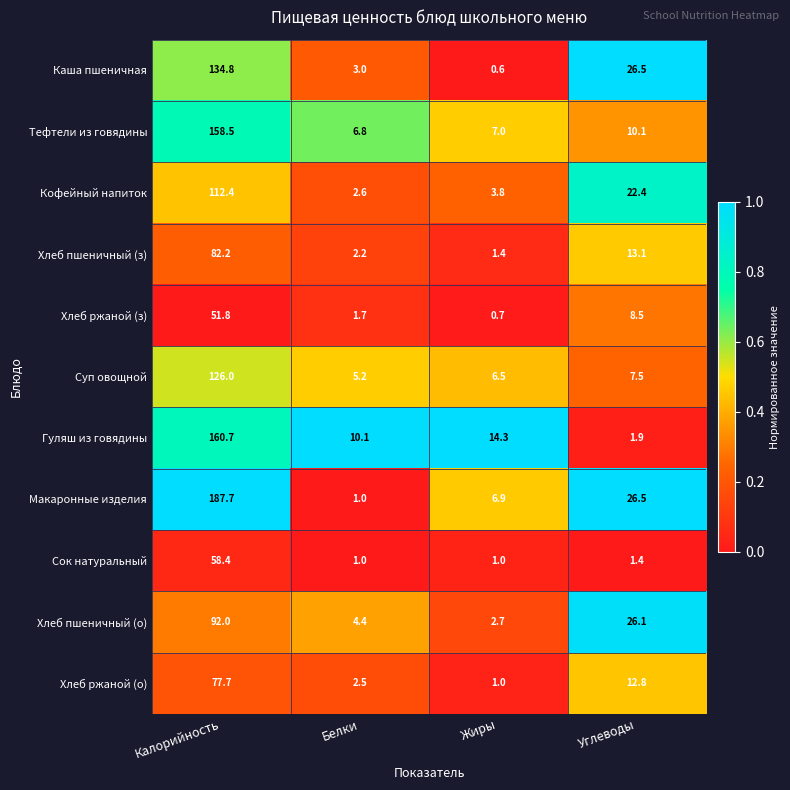

Which series has the largest total across all categories?

Макаронные изделия